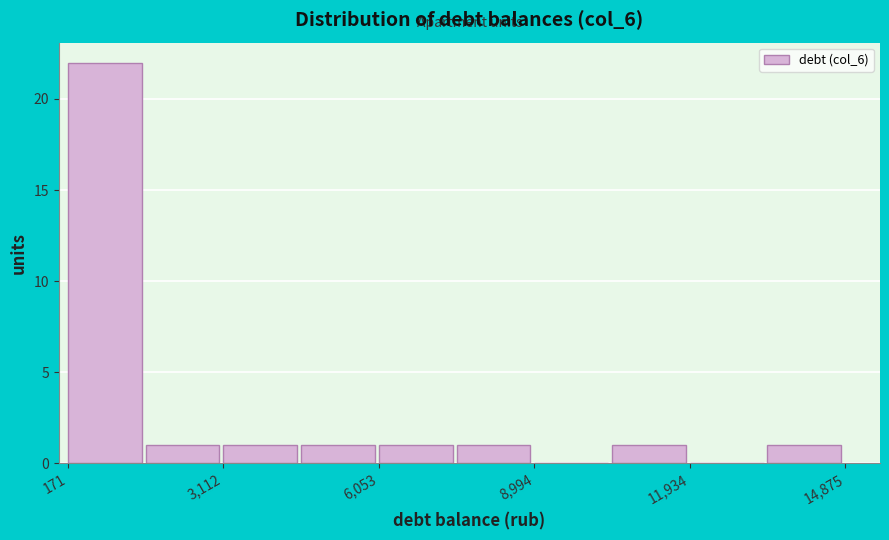

Read against the x-axis, roughly where is the centre of the tallest bar?

1000